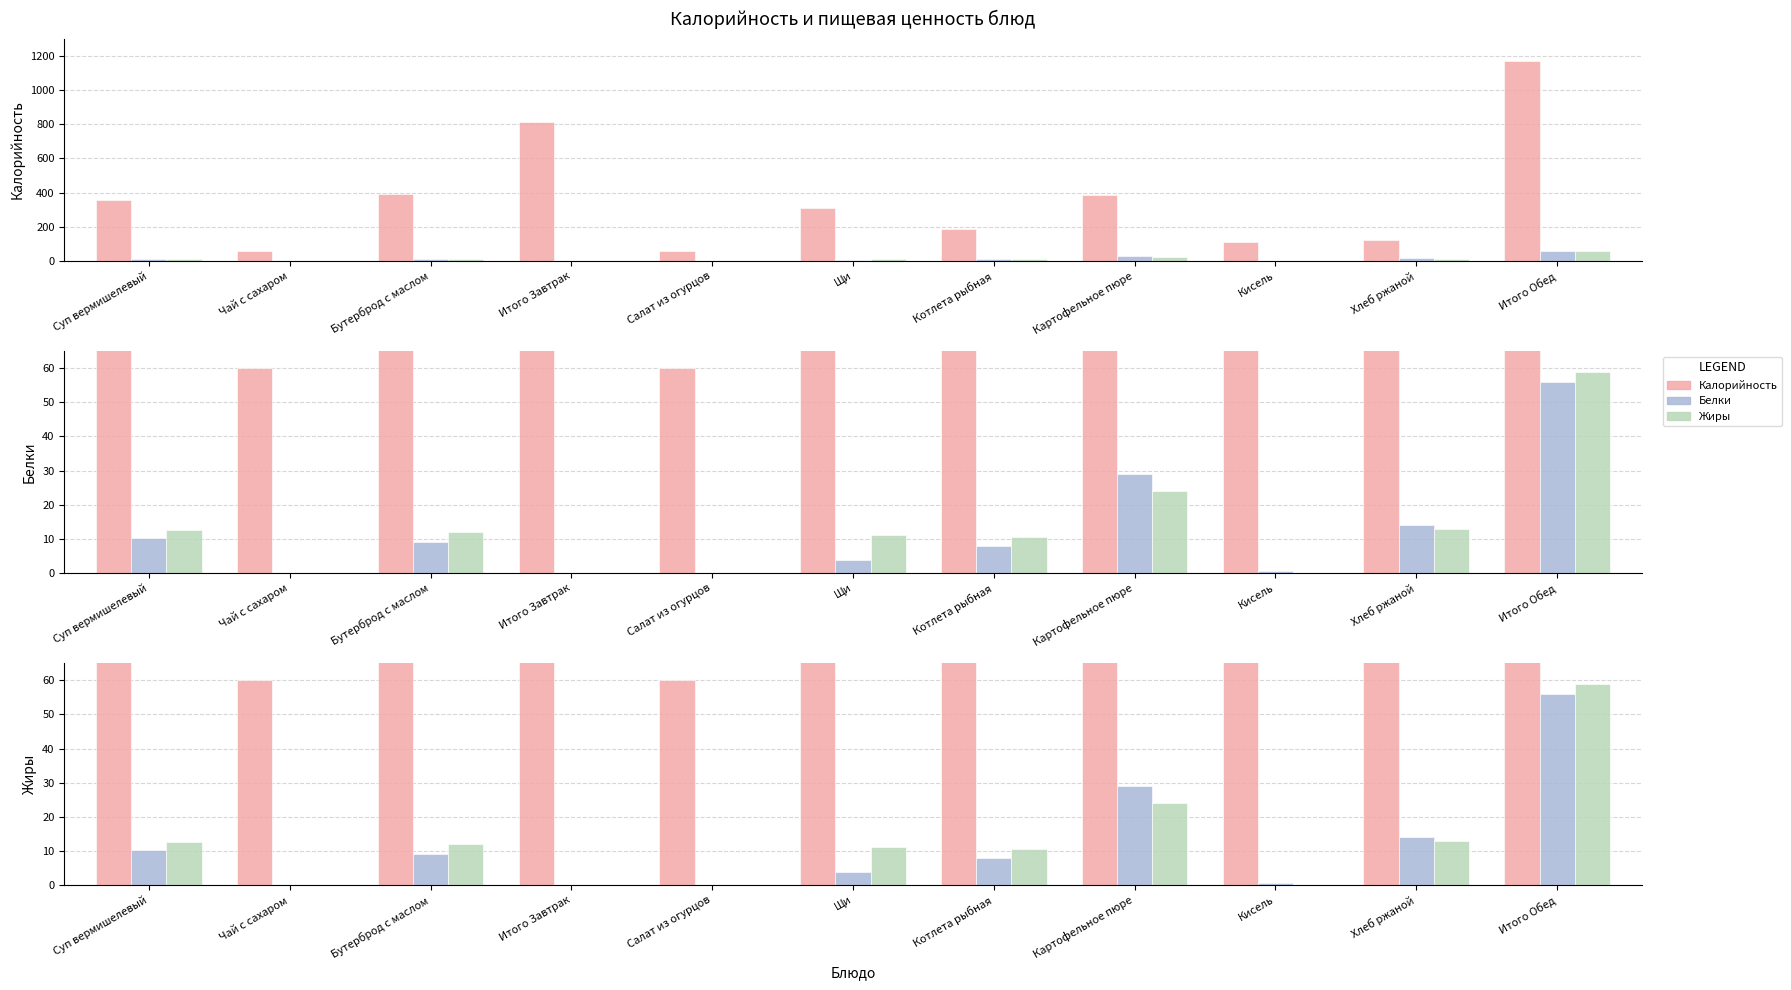

What is the spread (max minus min) of values at Котлета рыбная?

176.8